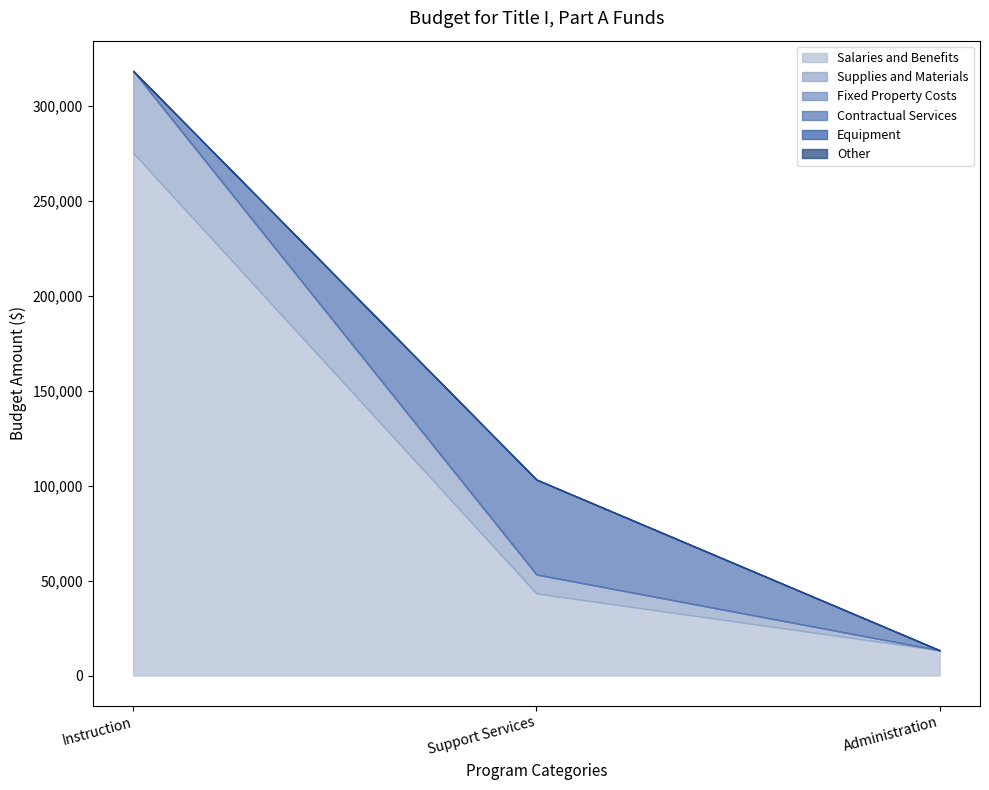

Reading left to right, what are all the values shown in this chart?

Salaries and Benefits: 275353.0	43240.0	13296.0
Supplies and Materials: 43235.7	10000.0	0.0
Fixed Property Costs: 0.0	0.0	0.0
Contractual Services: 0.0	50000.0	0.0
Equipment: 0.0	0.0	0.0
Other: 0.0	0.0	0.0